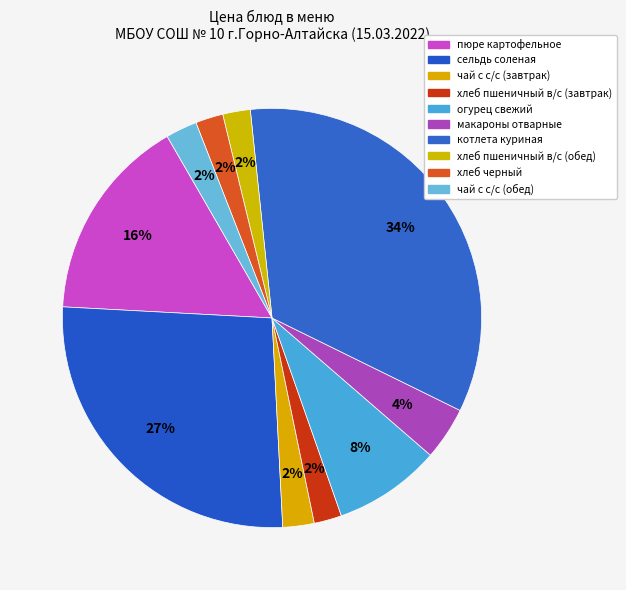

Which category has the smallest portion of the pie?

хлеб пшеничный в/с (завтрак)